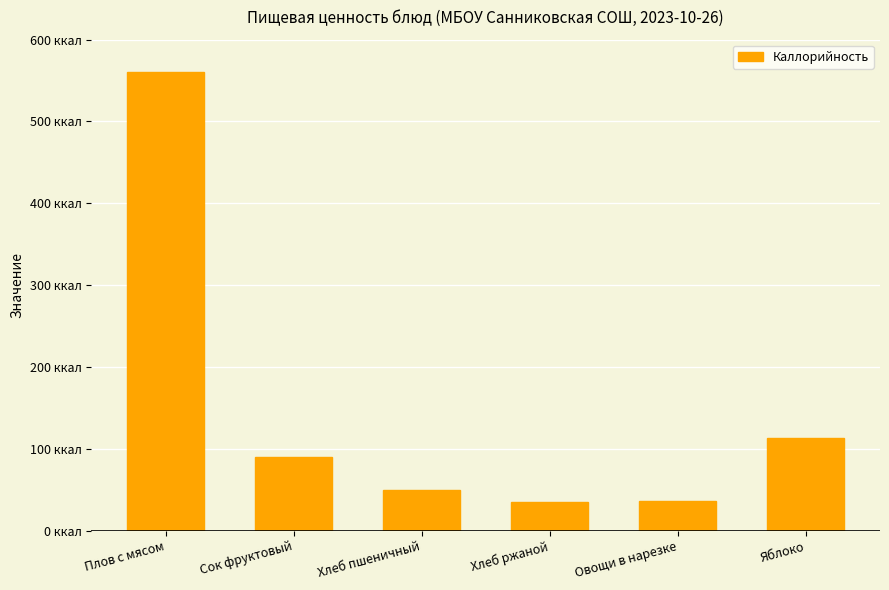

Does the chart contain any negative values?

No